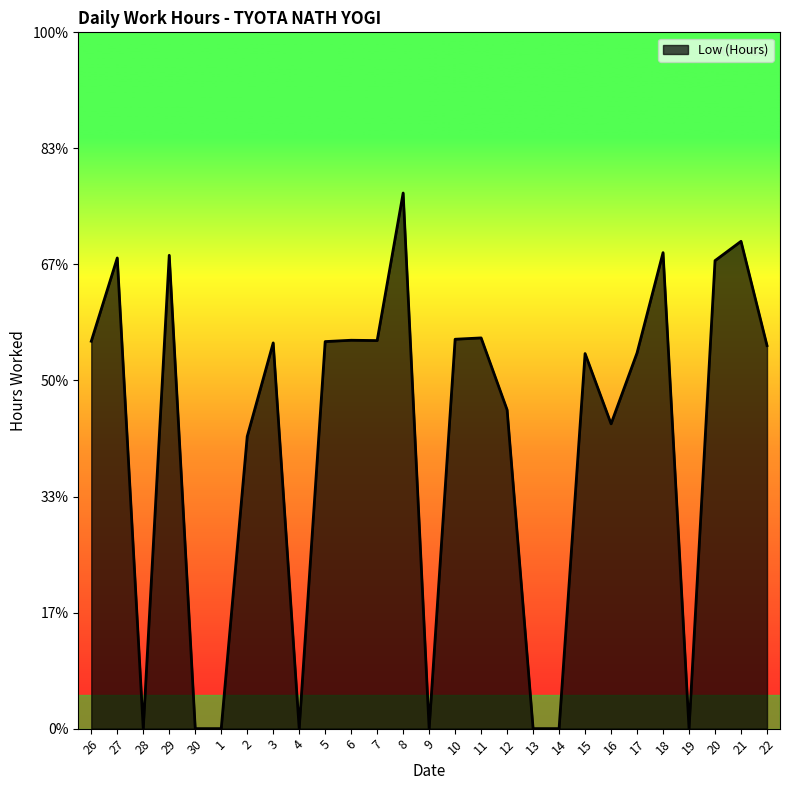

Does the chart display data point markers on the line(s)?

No